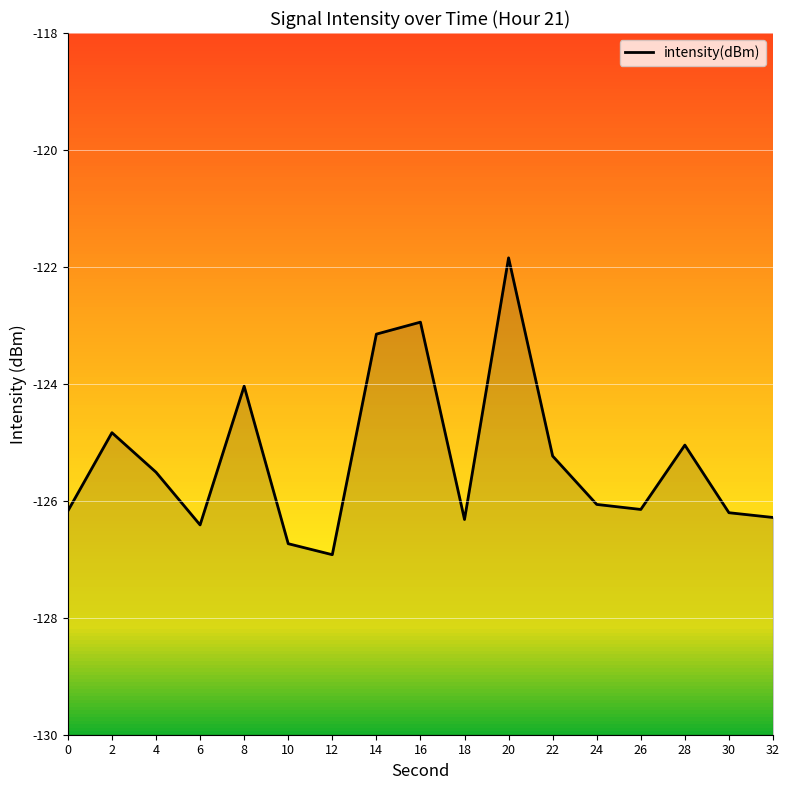

True or false: the data shows -194.6 at 26.

False